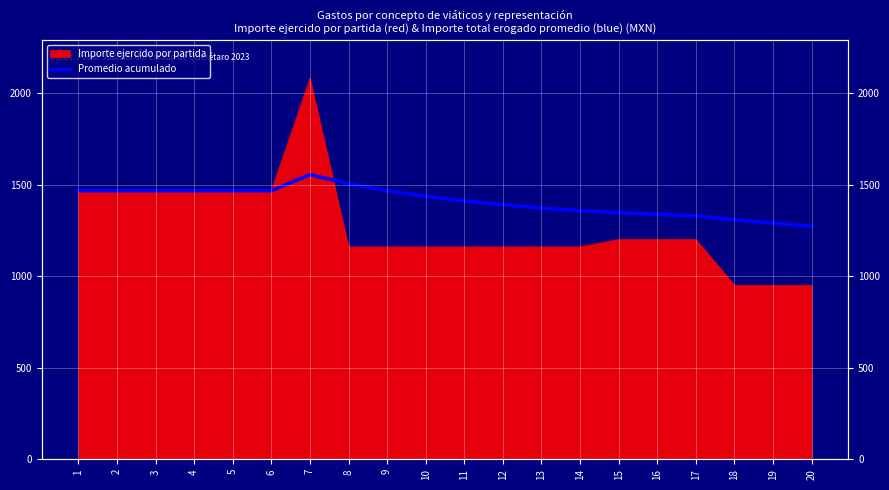

List the labels in order of value, largest first.

7, 8, 1, 2, 3, 4, 5, 6, 9, 10, 11, 12, 13, 14, 15, 16, 17, 18, 19, 20